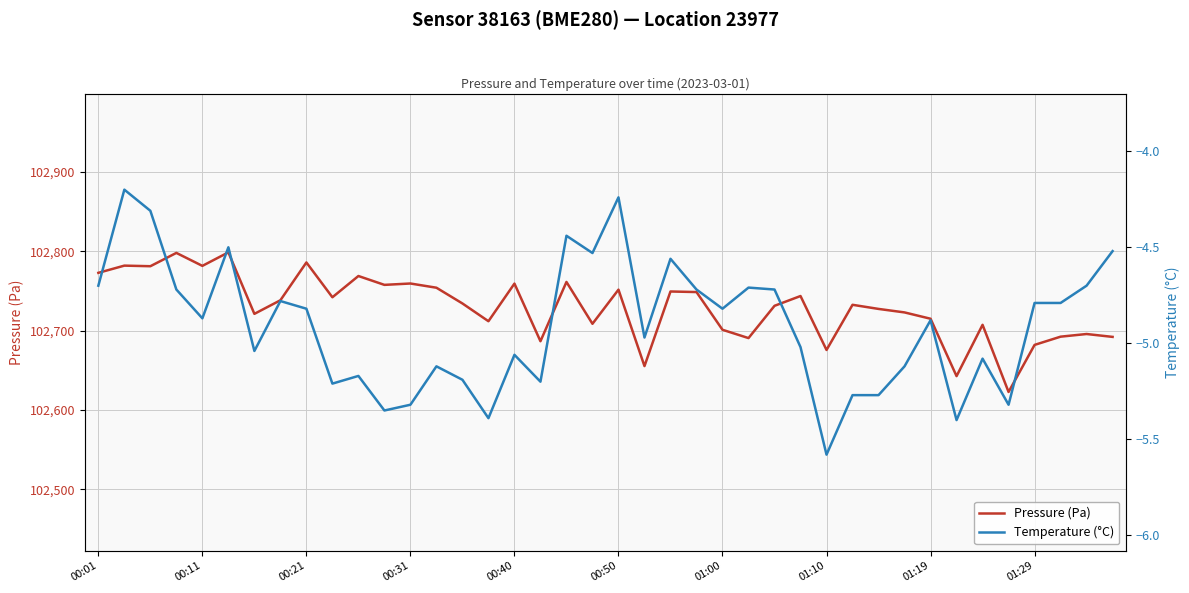

Is it true that Pressure (Pa) equals 102655.4 at 21?

True